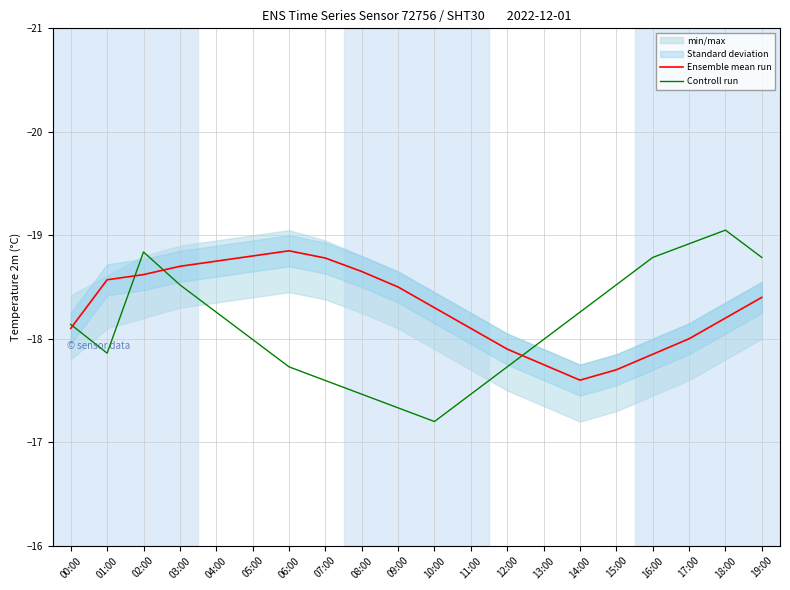

What position from the left is 04:00?

5